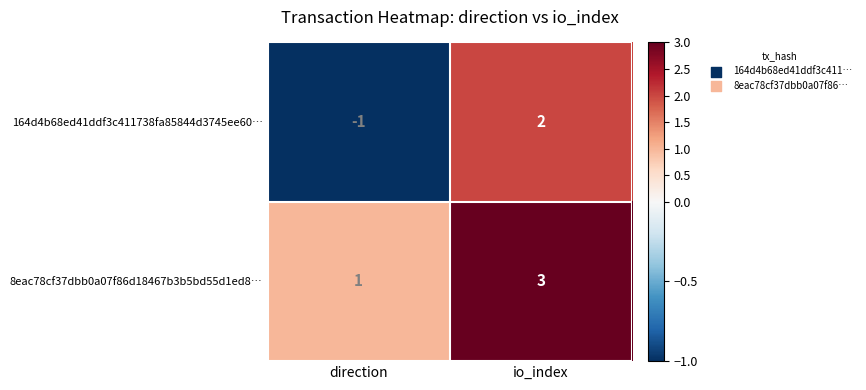

Is it true that 8eac78cf37dbb0a07f86d18467b3b5bd55d1ed8… equals 1 at io_index?

False